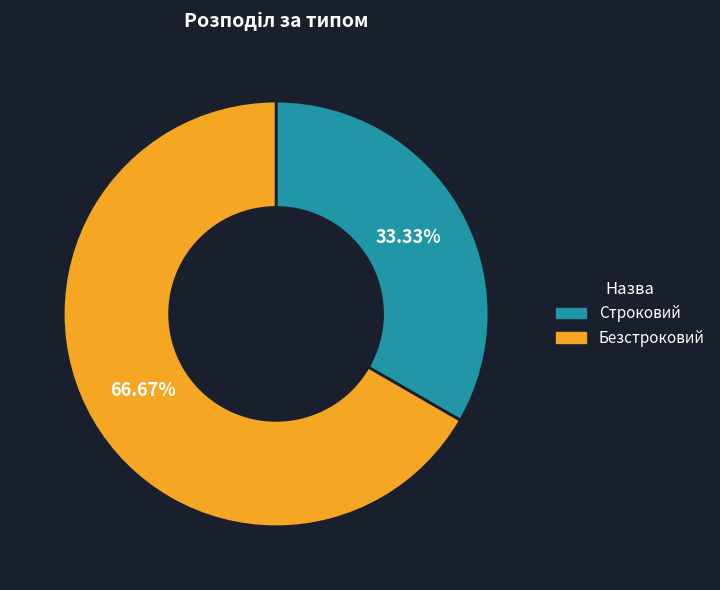

Is the sum of Безстроковий and Строковий greater than half?

Yes